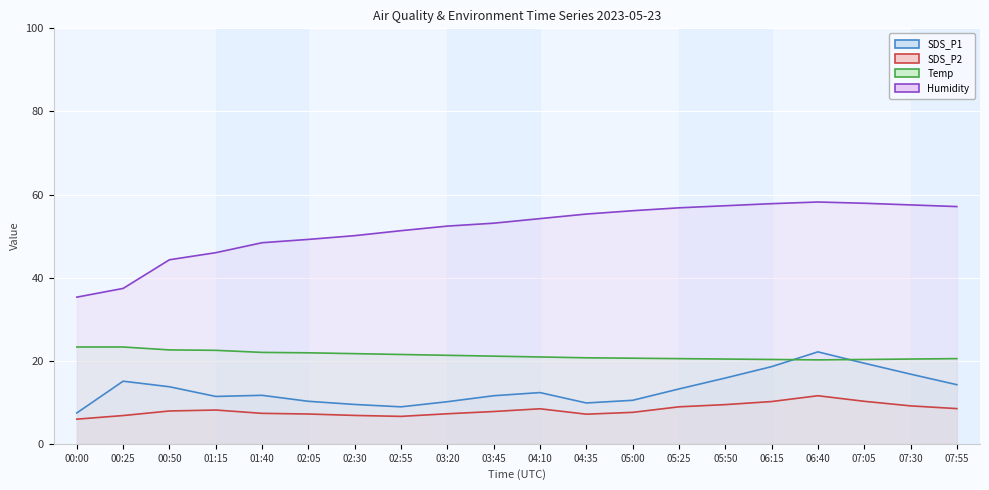

What is the value of the SDS_P2 point at the 20th from the left?

8.5